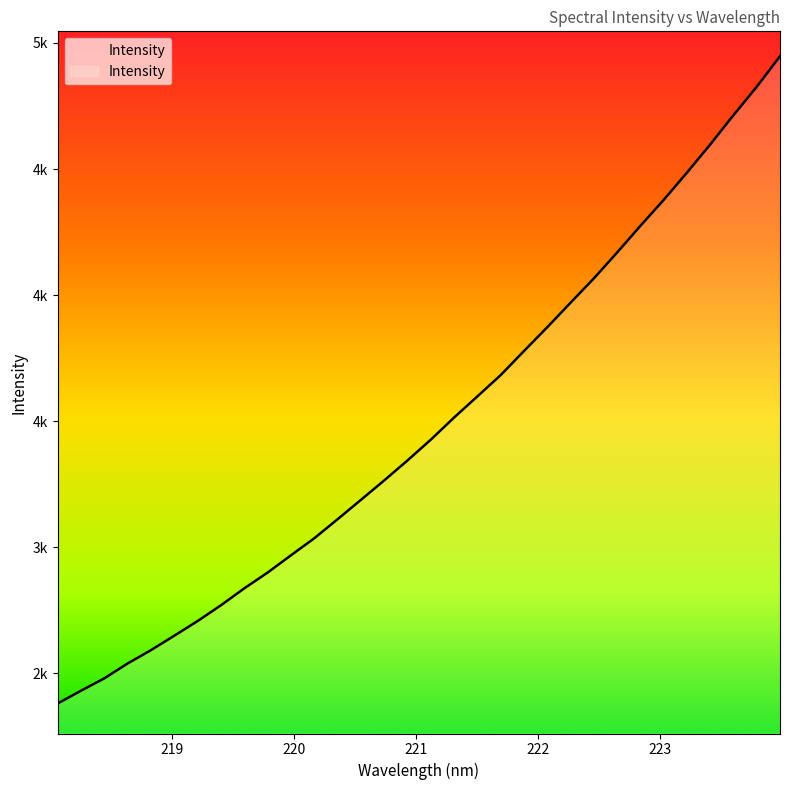

What is the minimum value shown in the chart?

2381.1